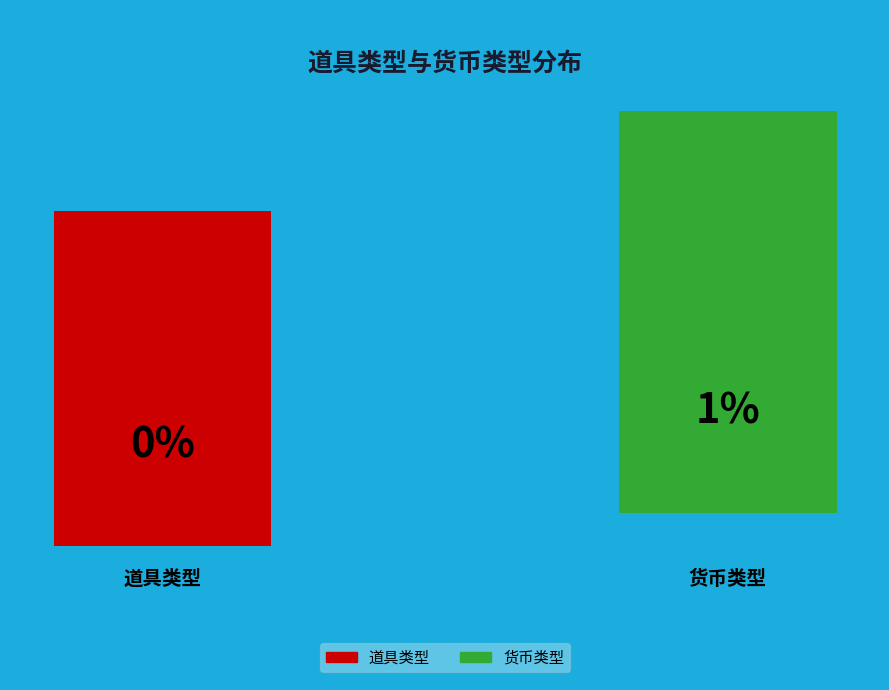

What is the change in value from 道具类型 to 货币类型?

+1